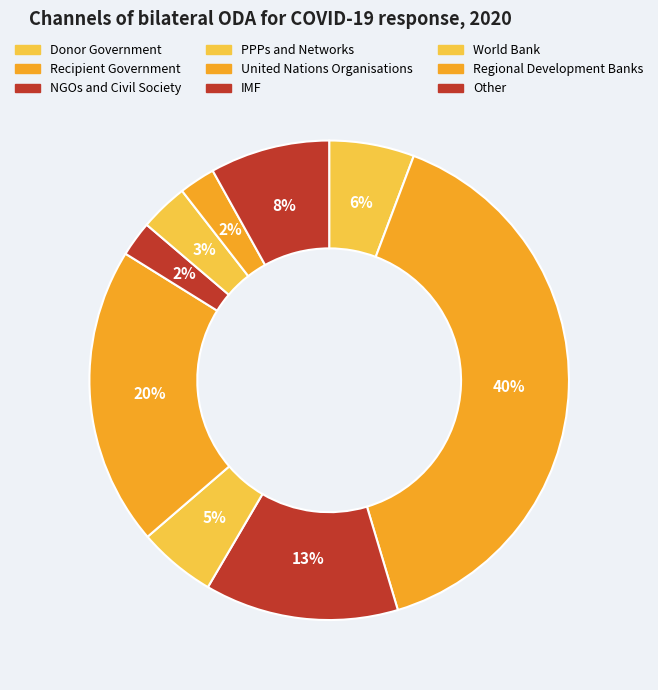

How many slices are in this pie chart?

9